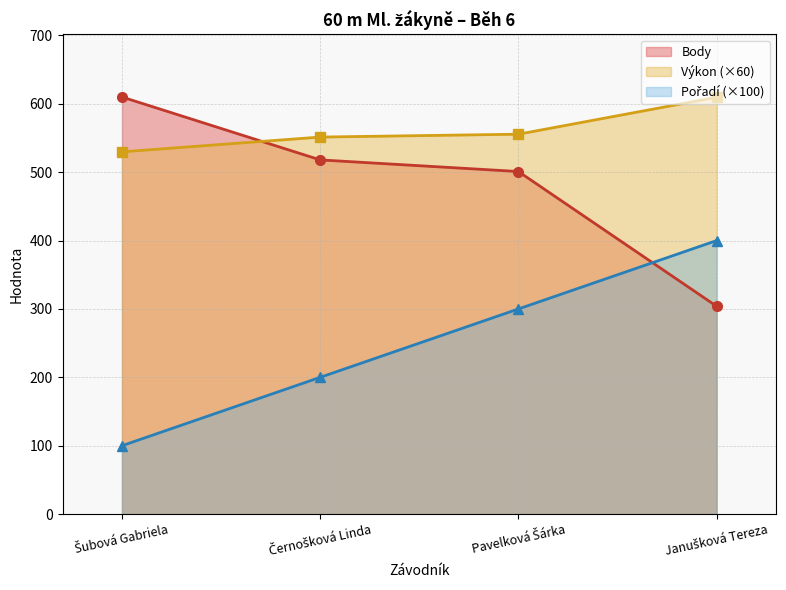

True or false: Pořadí has a value of 229.9 at Janušková Tereza.

False